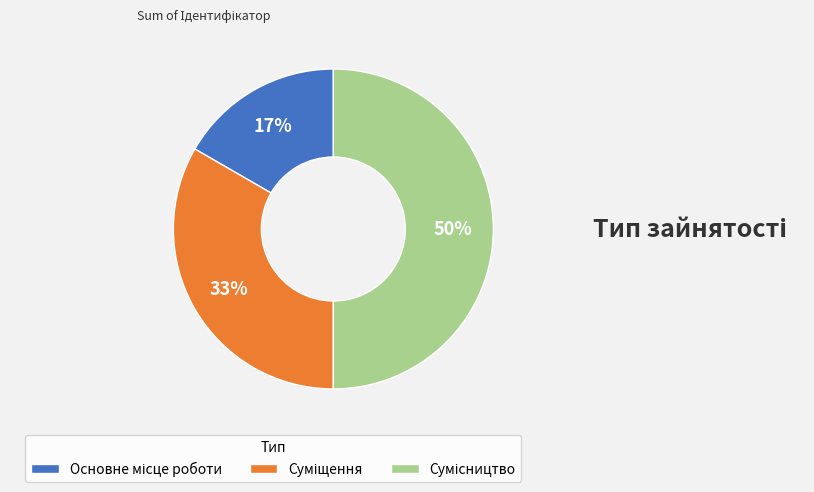

To the nearest percent, what is the difference between the largest and smallest slice percentages?

33%